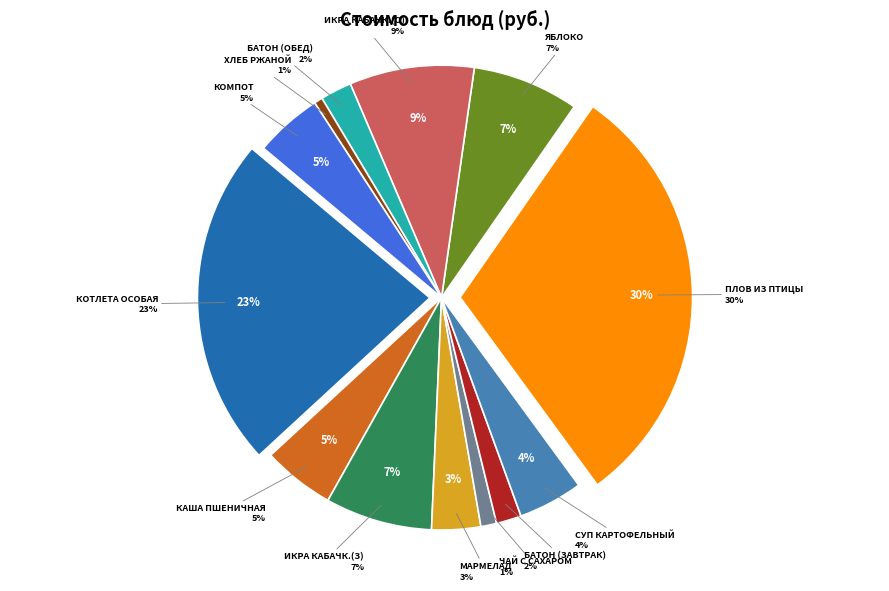

Which has a higher value, Батон Домашний (обед) or Чай с сахаром?

Батон Домашний (обед)